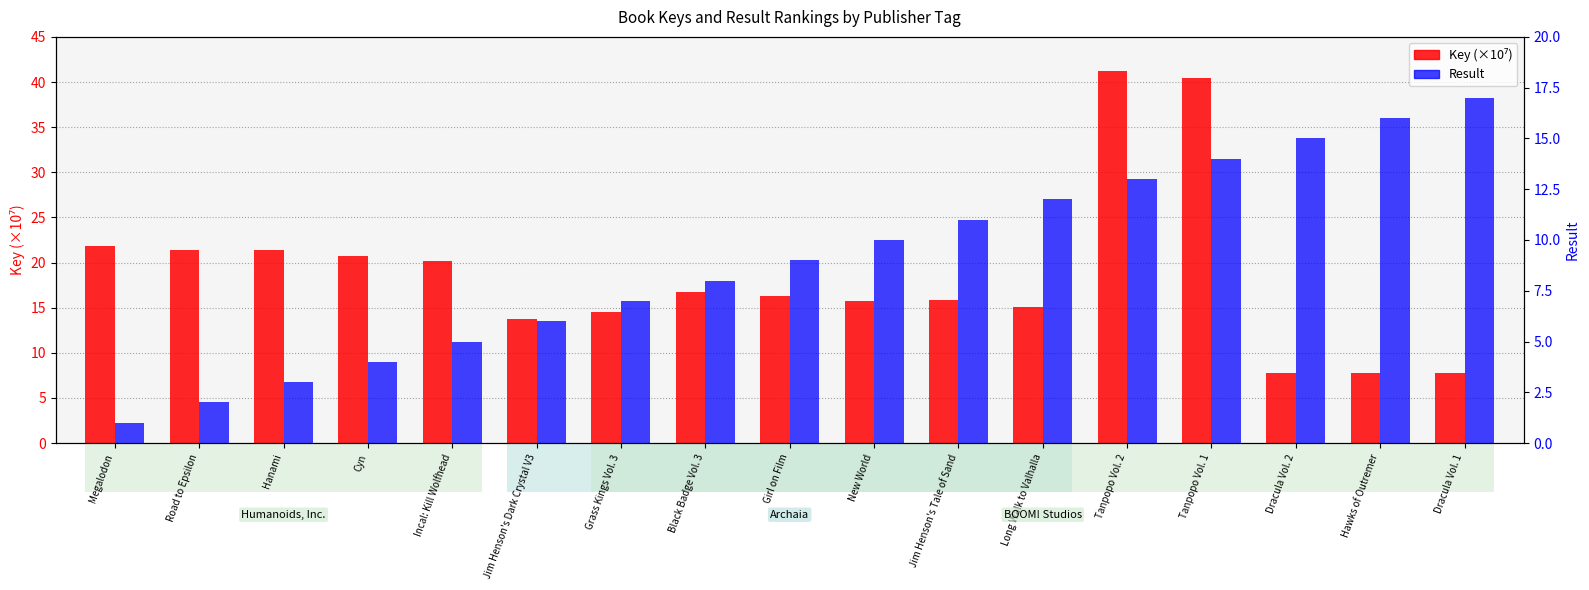

At which label does Result reach its minimum?

Megalodon